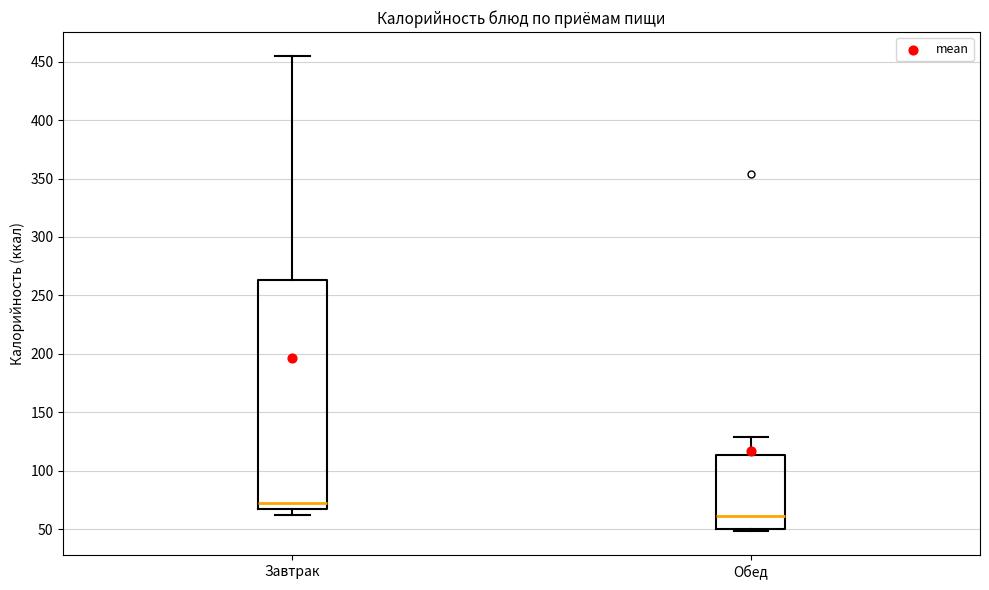

Where is the lower edge of the box for Обед on the y-axis? The values are not printed on the chart, so give them approximately, as read against the axis.

50